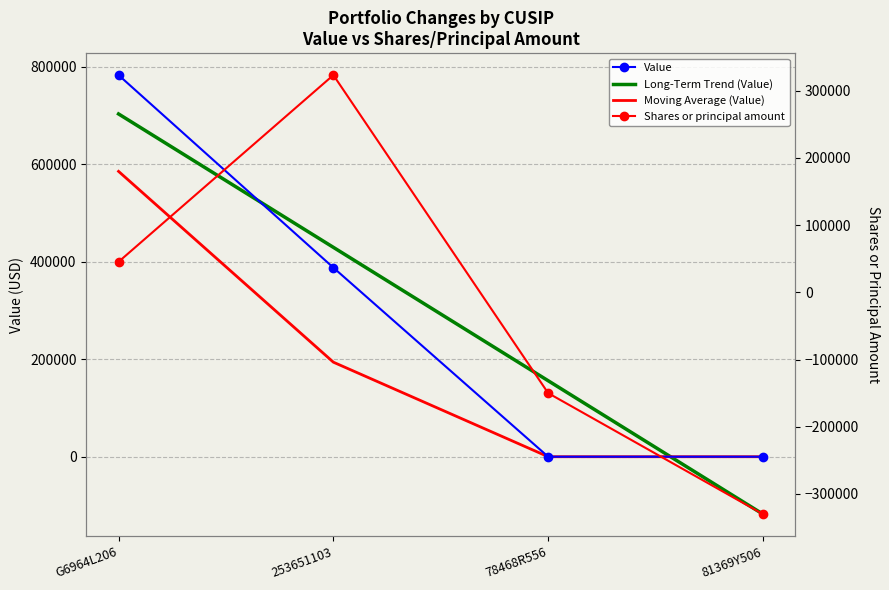

What is the difference between the highest and lowest values at 81369Y506?

330000